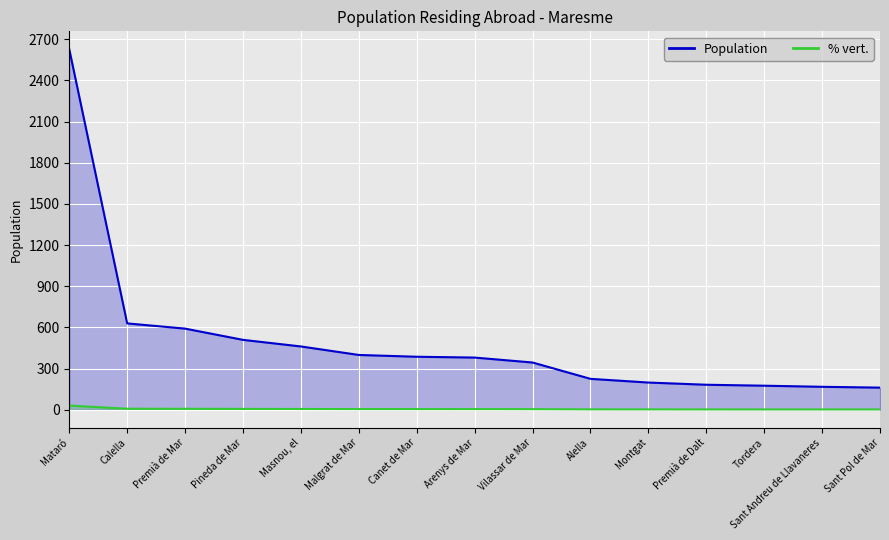

Read the value at Tordera.

175